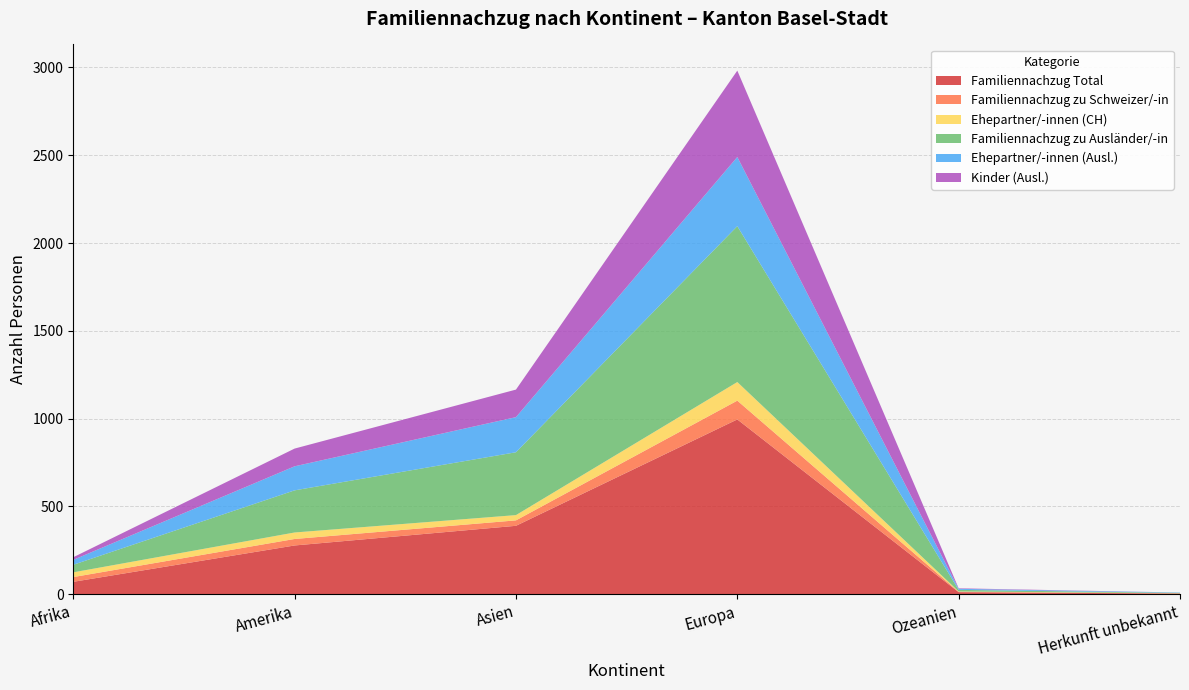

Reading left to right, list all the values displayed in this chart.

Familiennachzug Total: Afrika=70	Amerika=277	Asien=389	Europa=995	Ozeanien=11	Herkunft unbekannt=3
Familiennachzug zu Schweizer/-in: Afrika=27	Amerika=37	Asien=31	Europa=107	Ozeanien=2	Herkunft unbekannt=1
Ehepartner/-innen (CH): Afrika=27	Amerika=37	Asien=30	Europa=106	Ozeanien=2	Herkunft unbekannt=1
Familiennachzug zu Ausländer/-in: Afrika=43	Amerika=240	Asien=358	Europa=888	Ozeanien=9	Herkunft unbekannt=2
Ehepartner/-innen (Ausl.): Afrika=28	Amerika=137	Asien=200	Europa=394	Ozeanien=6	Herkunft unbekannt=2
Kinder (Ausl.): Afrika=15	Amerika=101	Asien=157	Europa=492	Ozeanien=3	Herkunft unbekannt=0